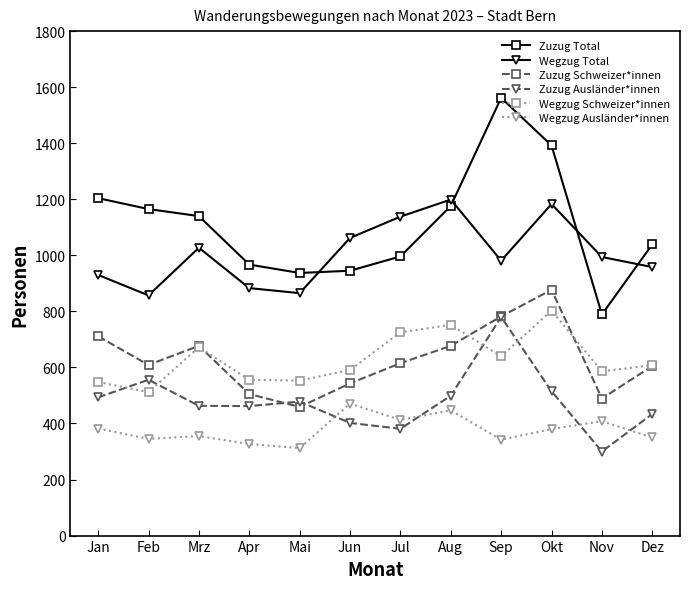

In Zuzug Ausländer*innen, how many points are lower than both neighbors (excluding endpoints)?

3